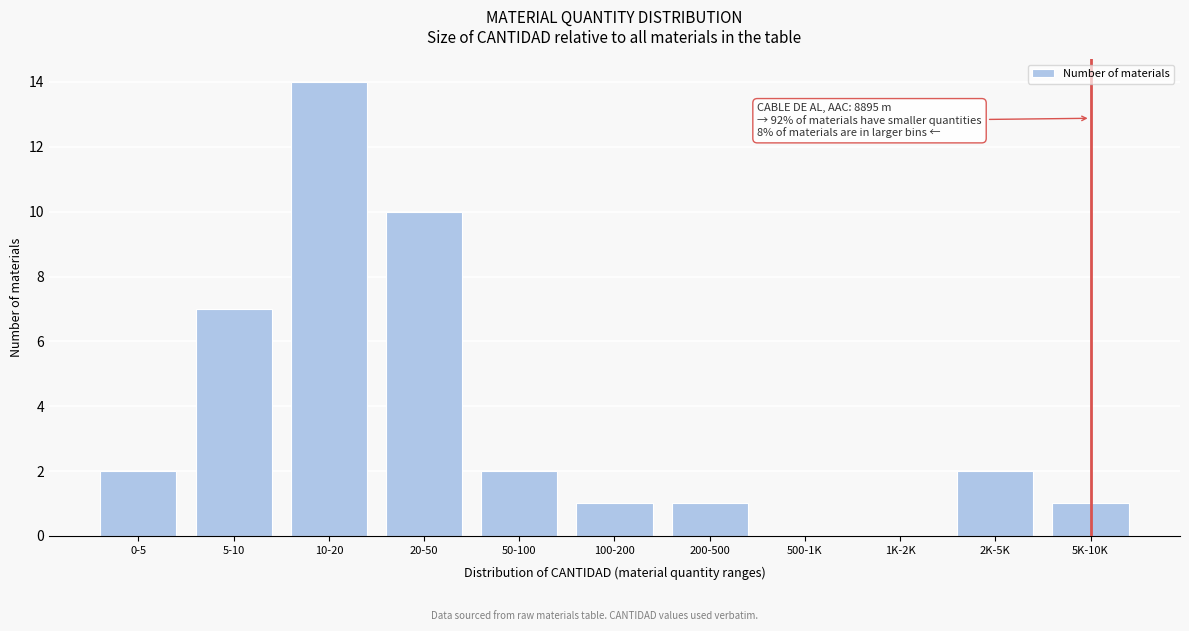

Reading left to right, transcribe all the data shown in this chart.

0-5=2	5-10=7	10-20=14	20-50=10	50-100=2	100-200=1	200-500=1	500-1K=0	1K-2K=0	2K-5K=2	5K-10K=1